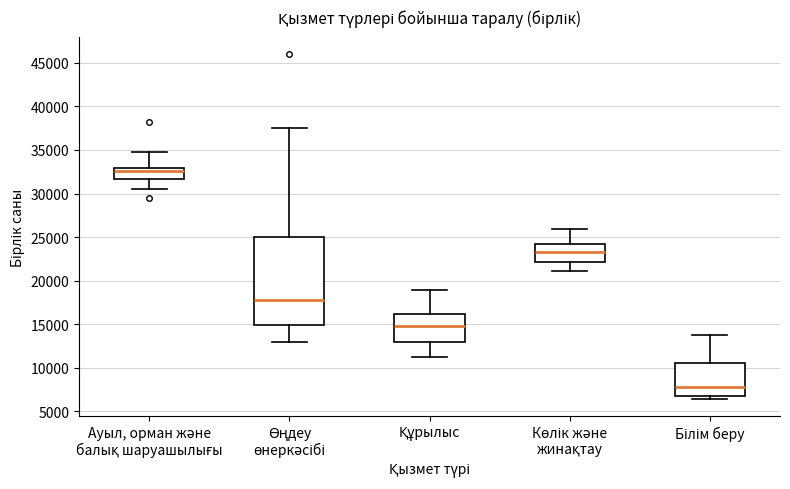

Comparing the boxes themselves (not the whiskers), which one is the tallest?

Өңдеу өнеркәсібі